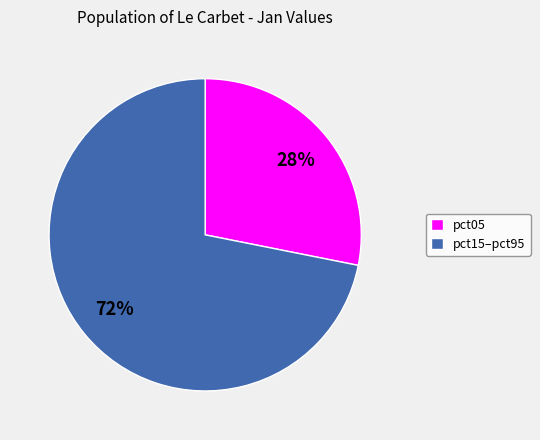

Count the number of slices in the pie.

2